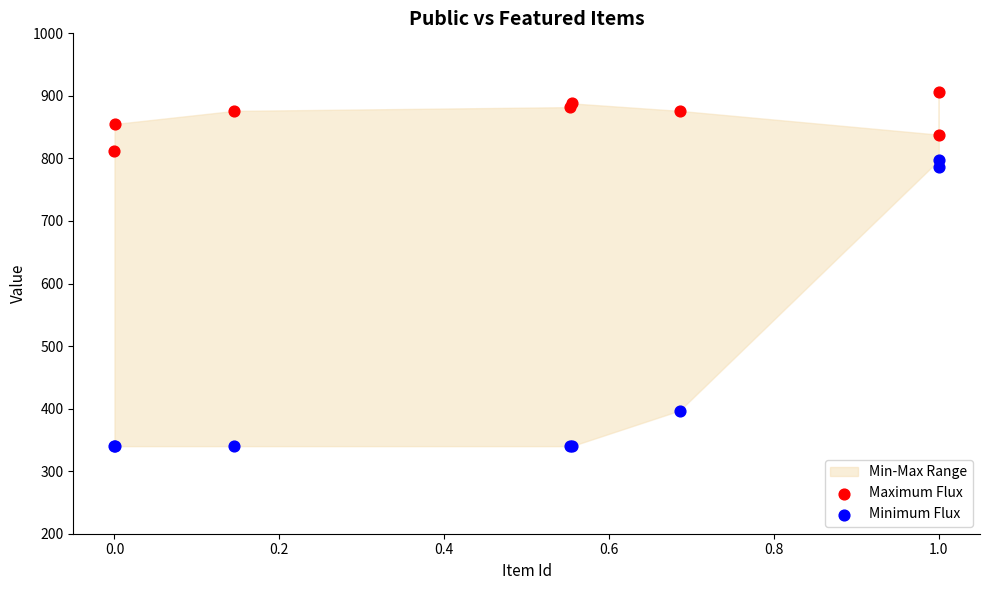

Which series contains the lowest Y value?

Minimum Flux